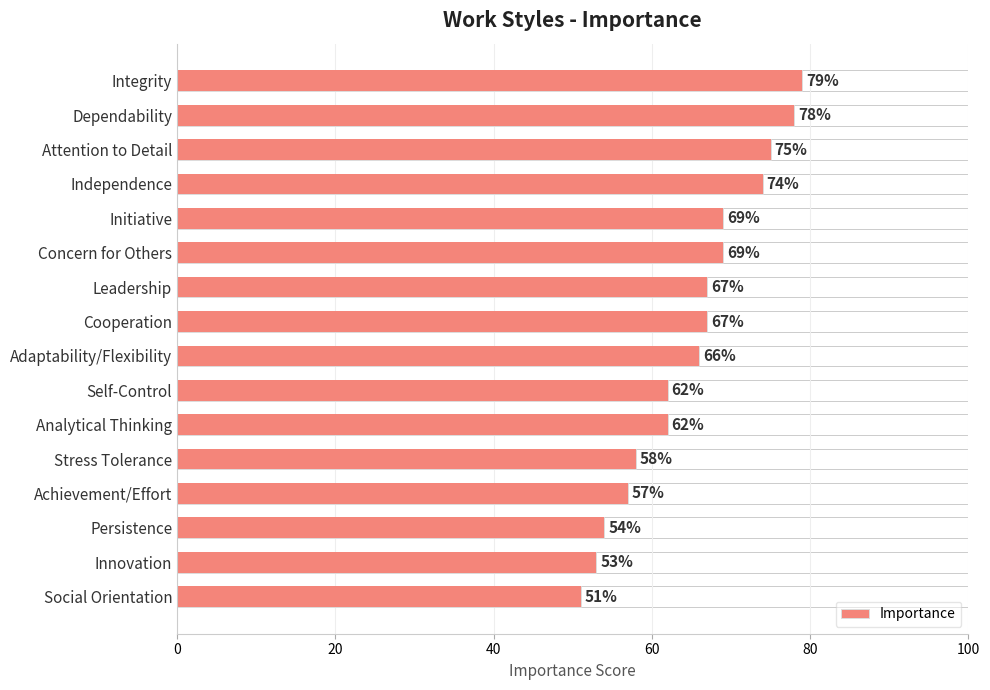

What is the value of the 16th bar from the left?

51